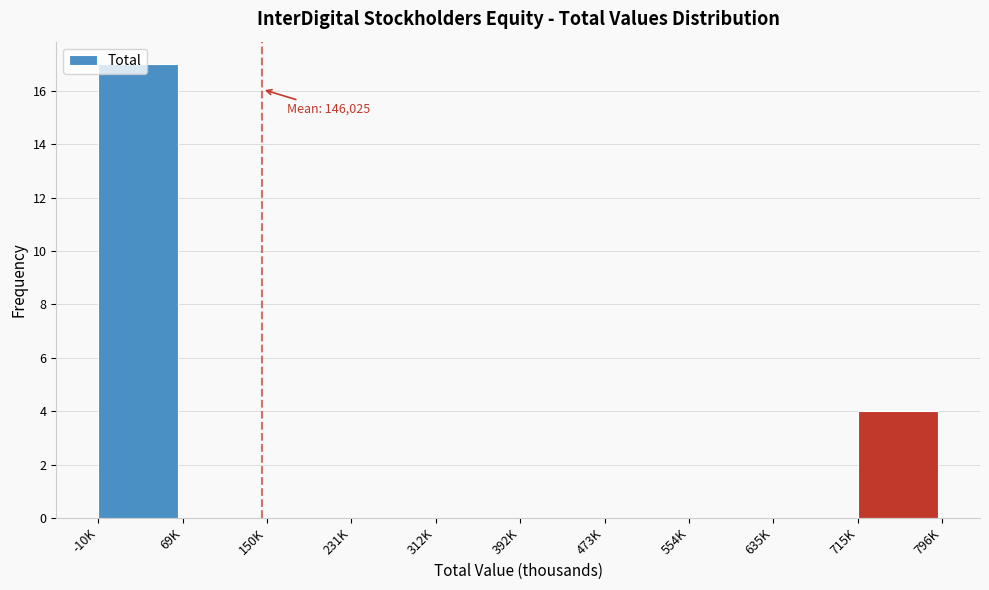

What is the sum of all values?

21